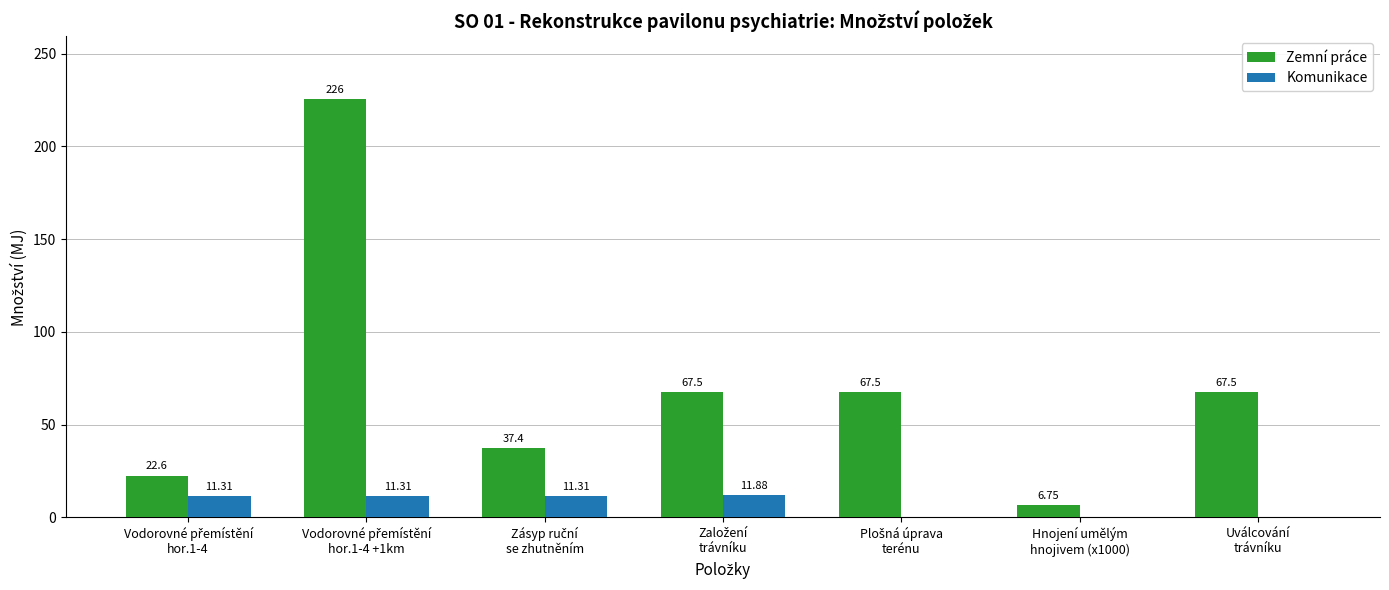

What is the sum of all Komunikace values?

45.8